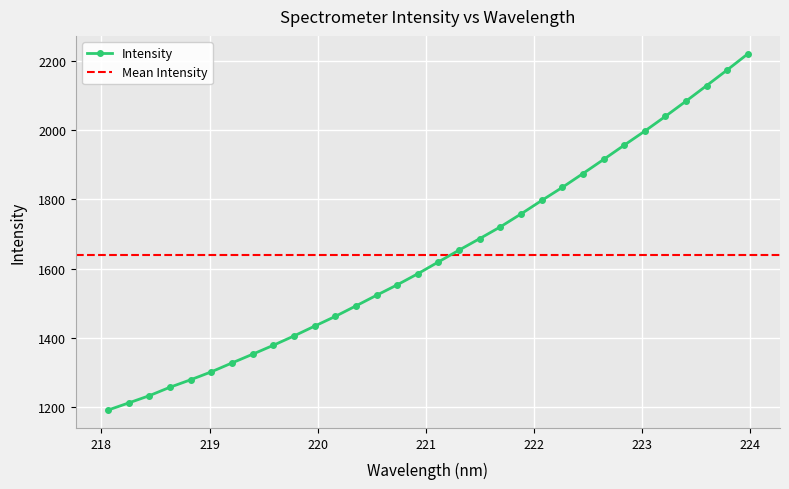

What is the minimum value for Intensity?

1191.3